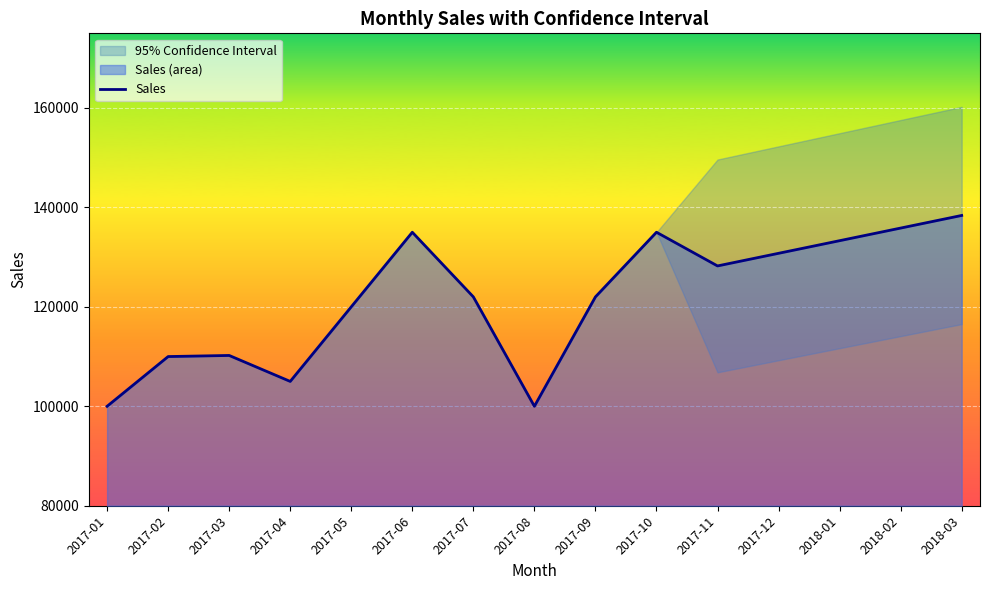

At which category does the data reach its first local valley?

2017-04